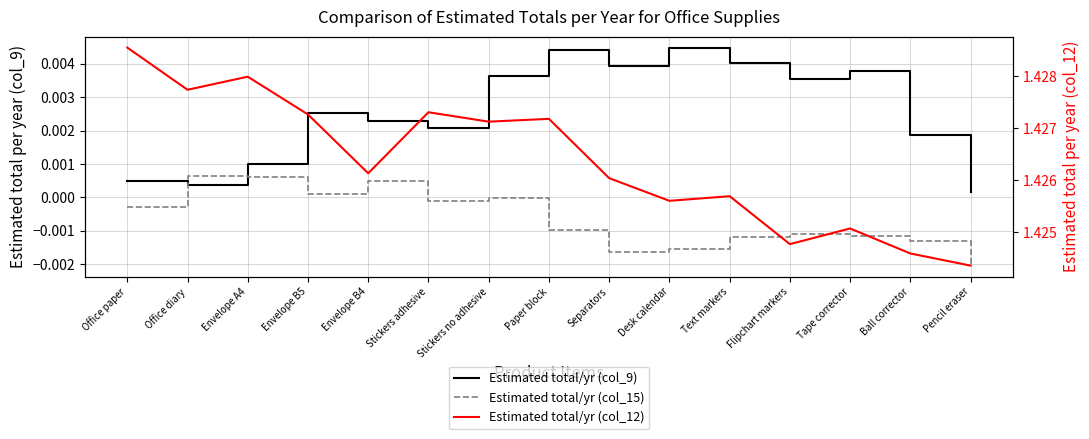

How many interior local peaks does the Estimated total/yr (col_9) series have?

4